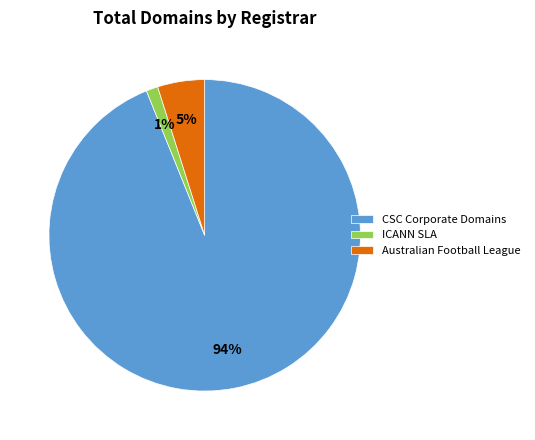

Rank the categories by value from highest to lowest.

CSC Corporate Domains, Australian Football League, ICANN SLA